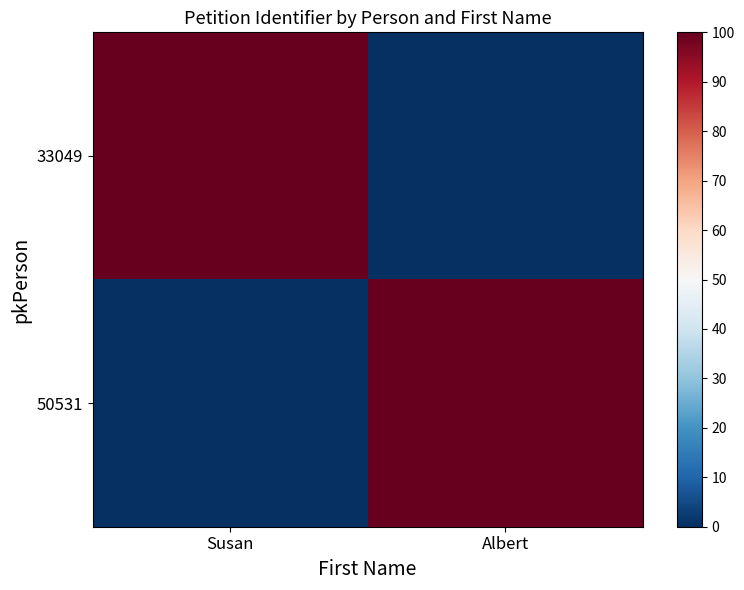

Which series has the largest total across all categories?

33049